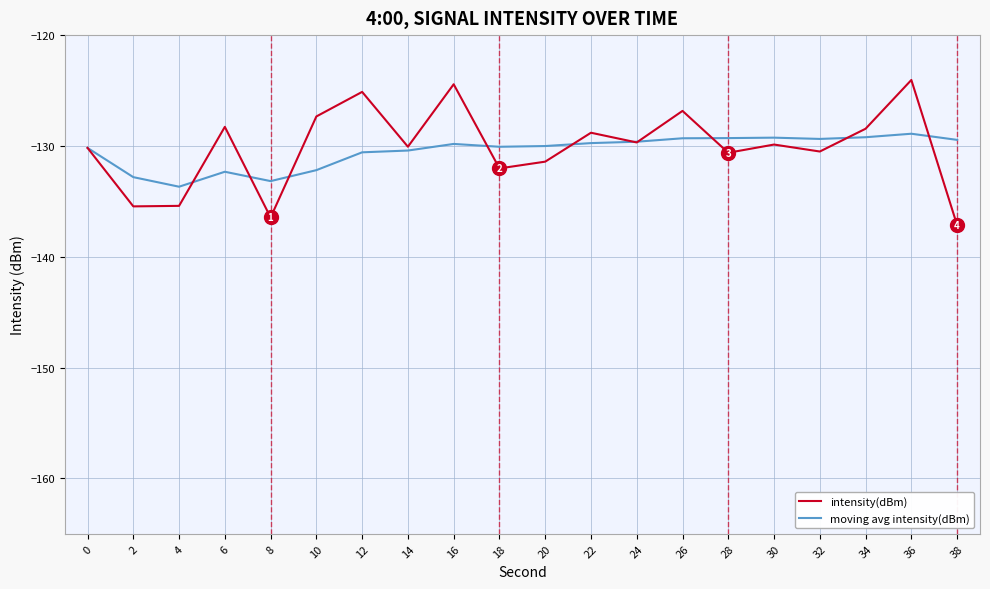

True or false: intensity(dBm) has more than 0 points higher than both neighbors.

True